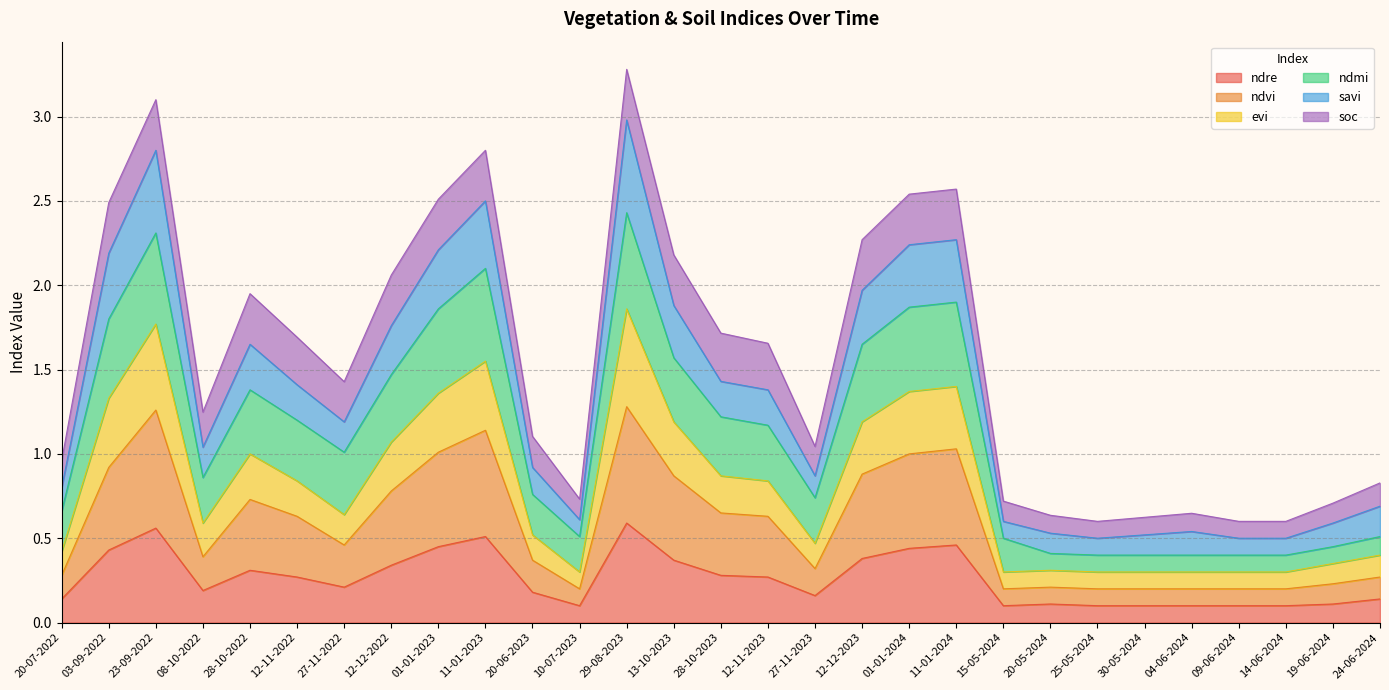

What is the total value across all series at 24-06-2024?

0.8